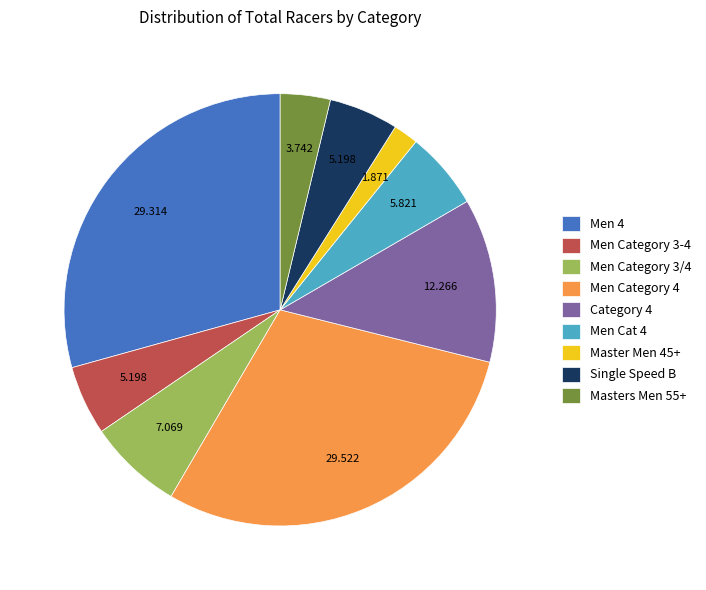

Is it true that Men 4 is 19% of the pie?

False